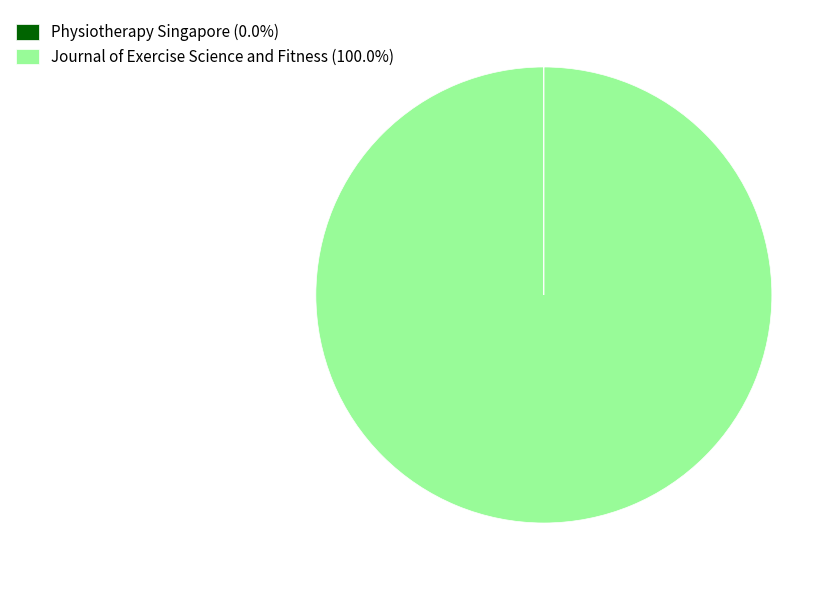

Is Journal of Exercise Science and Fitness (100.0%) the majority of the pie?

Yes